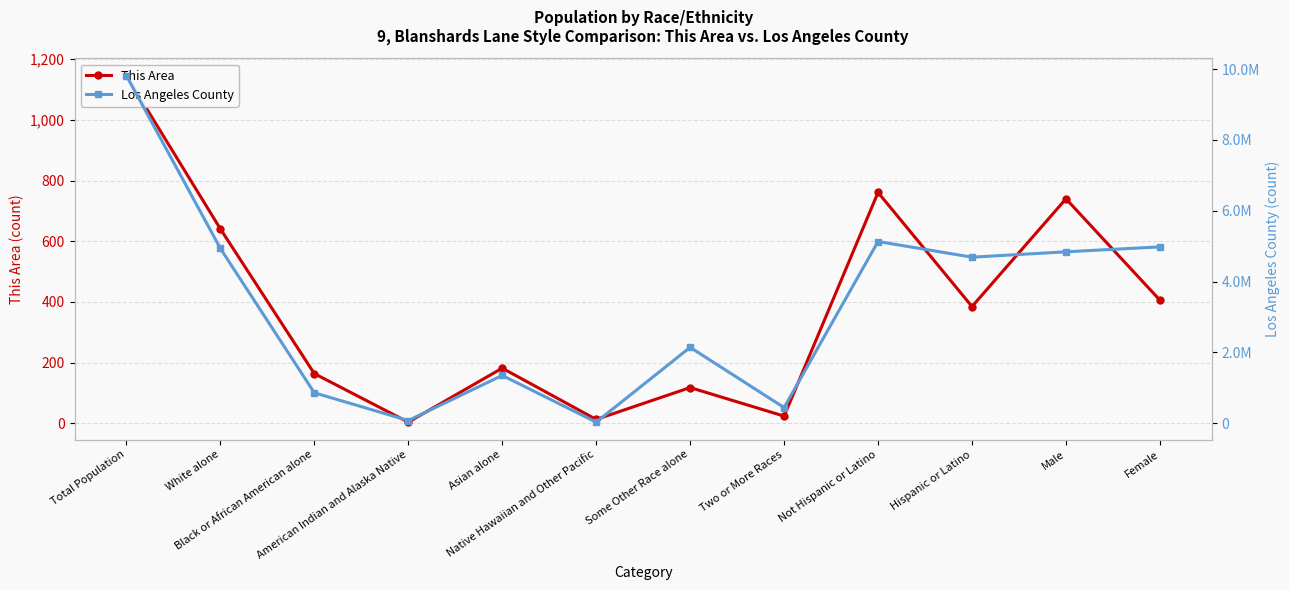

What are all the series names shown in the legend?

This Area, Los Angeles County